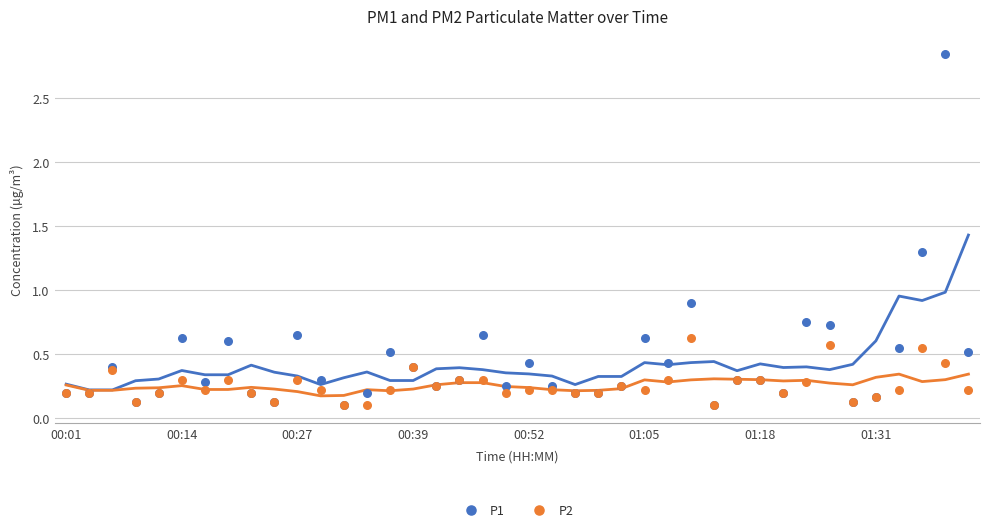

What are all the series names shown in the legend?

P1, P2